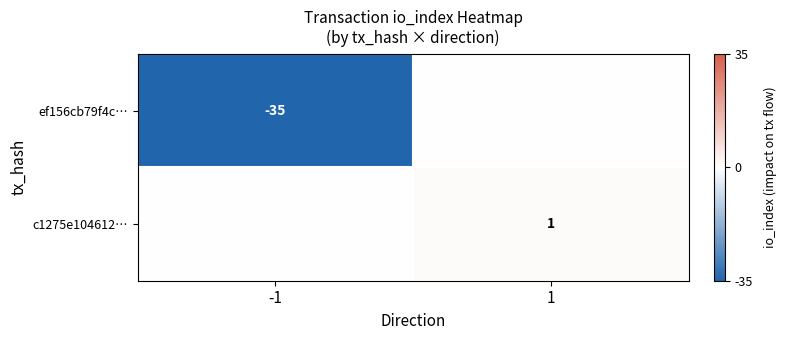

What is the spread (max minus min) of values at -1?

35